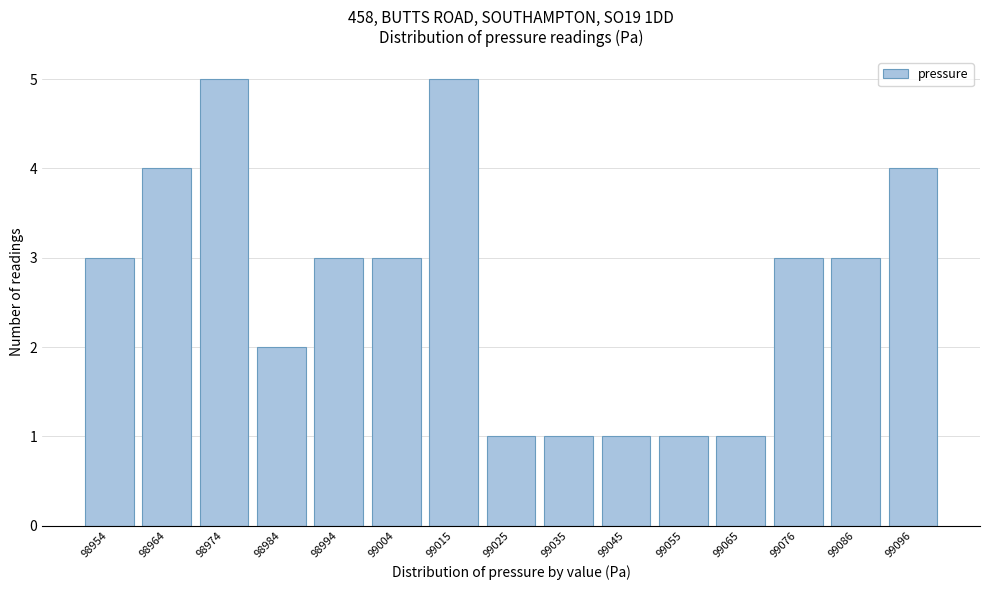

Reading right to left, extract all data points from this chart.

4	3	3	1	1	1	1	1	5	3	3	2	5	4	3